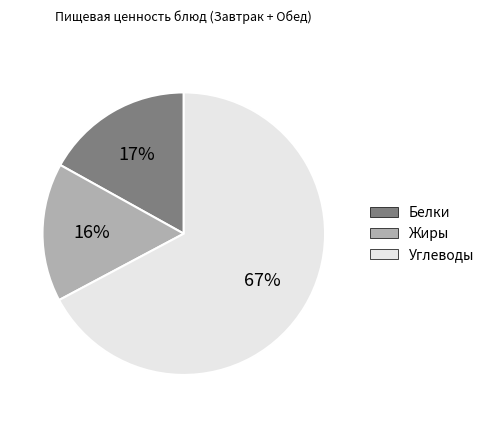

To the nearest percent, what is the average slice percentage?

33%